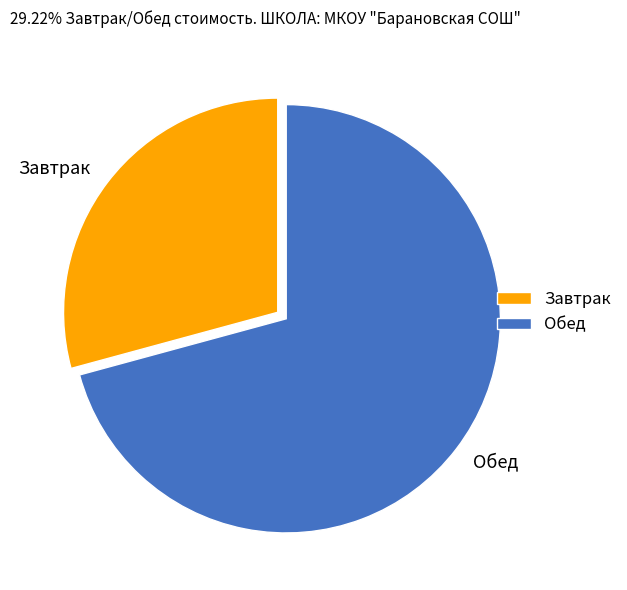

What is the majority slice?

Обед